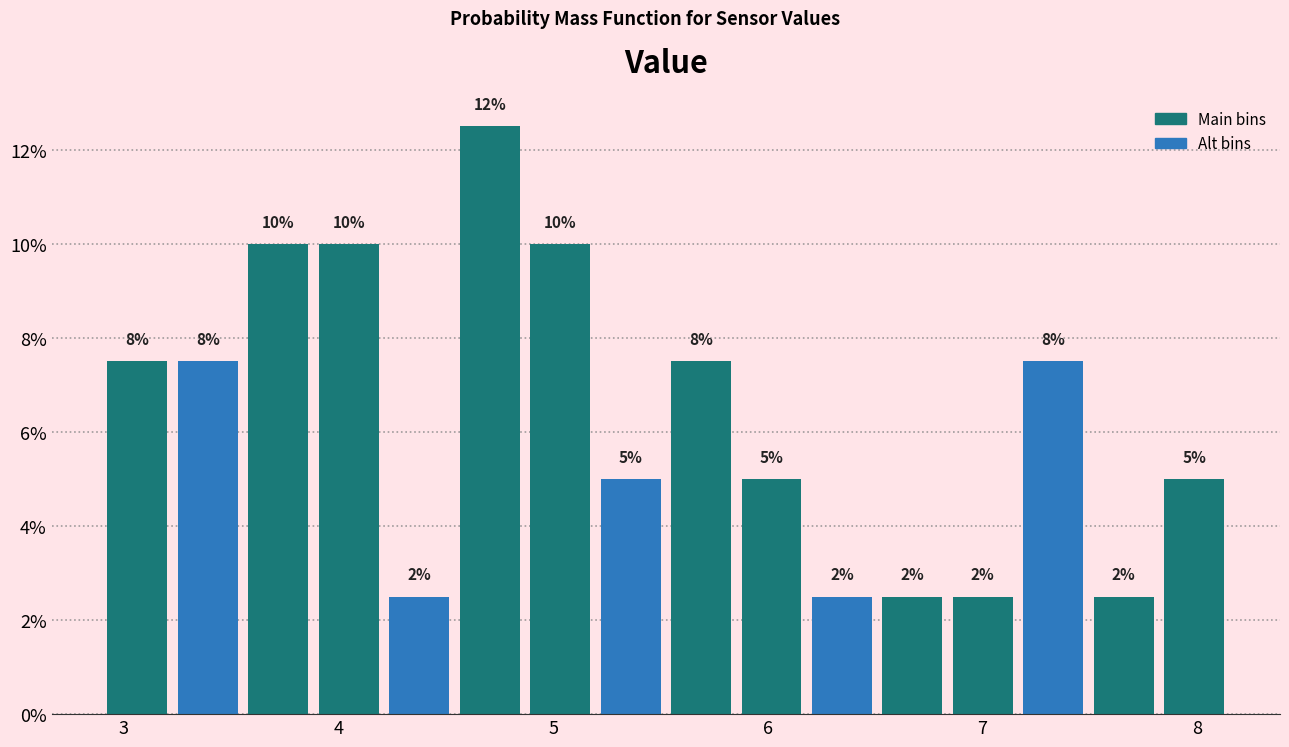

Read against the x-axis, roughly where is the centre of the tallest bar?

4.7